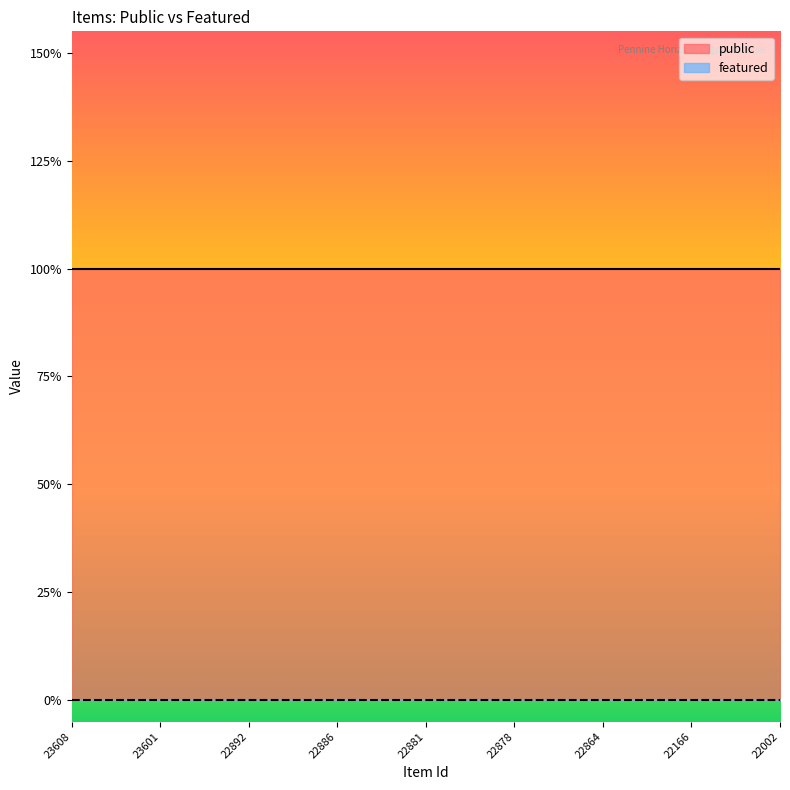

True or false: featured and public intersect in this chart.

False